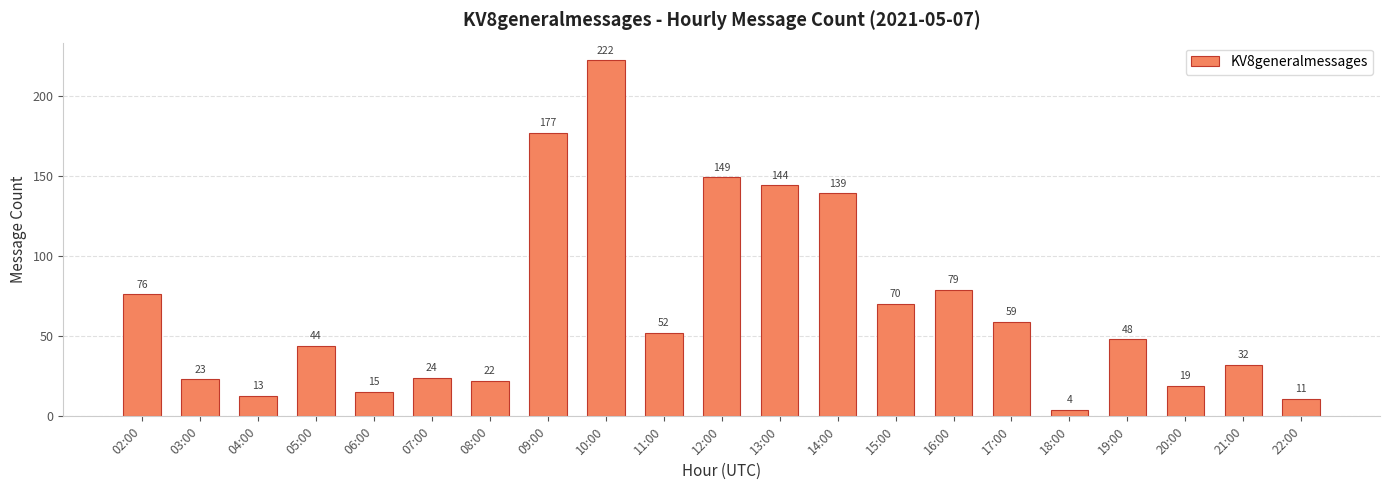

Approximately how many times larger is the value at 18:00 compared to 16:00?

0.1